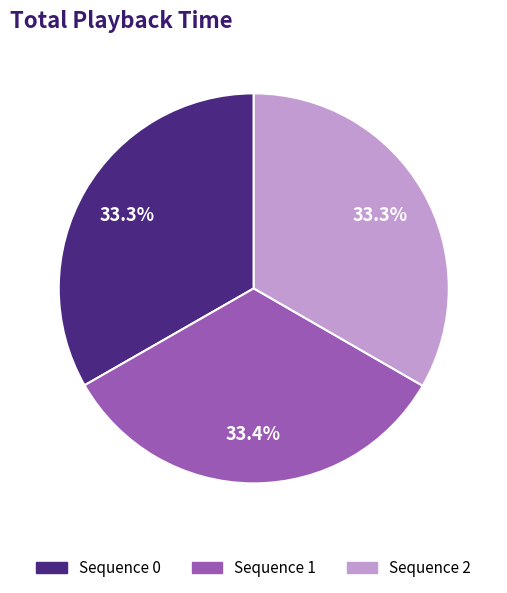

What is the ratio of the value at Sequence 1 to the value at Sequence 0?

1.0